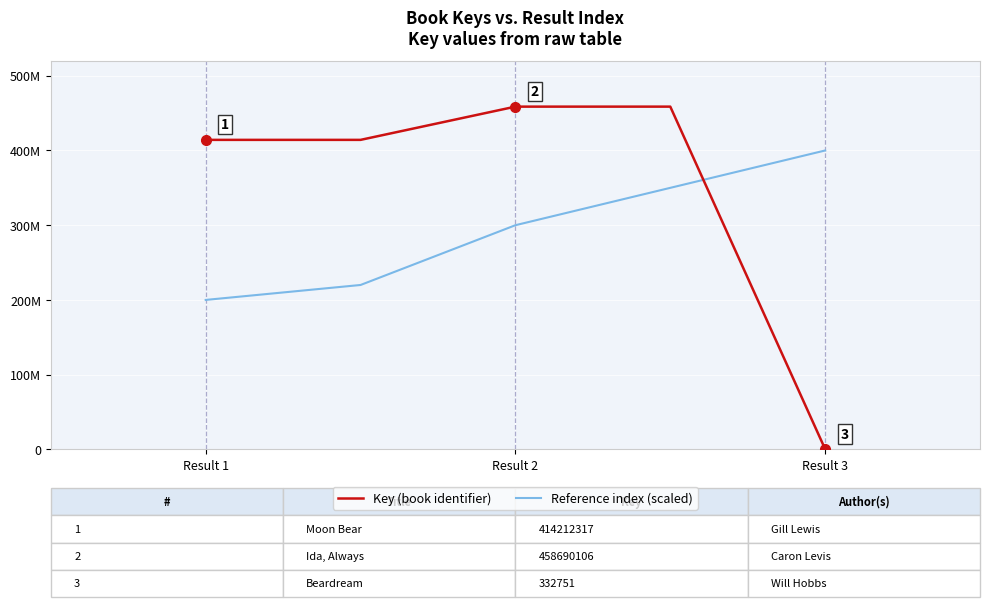

Reading left to right, transcribe all the data shown in this chart.

Key (book identifier): 414212317	414212317	458690106	458690106	332751
Reference index (scaled): 200000000	220000000	300000000	350000000	400000000